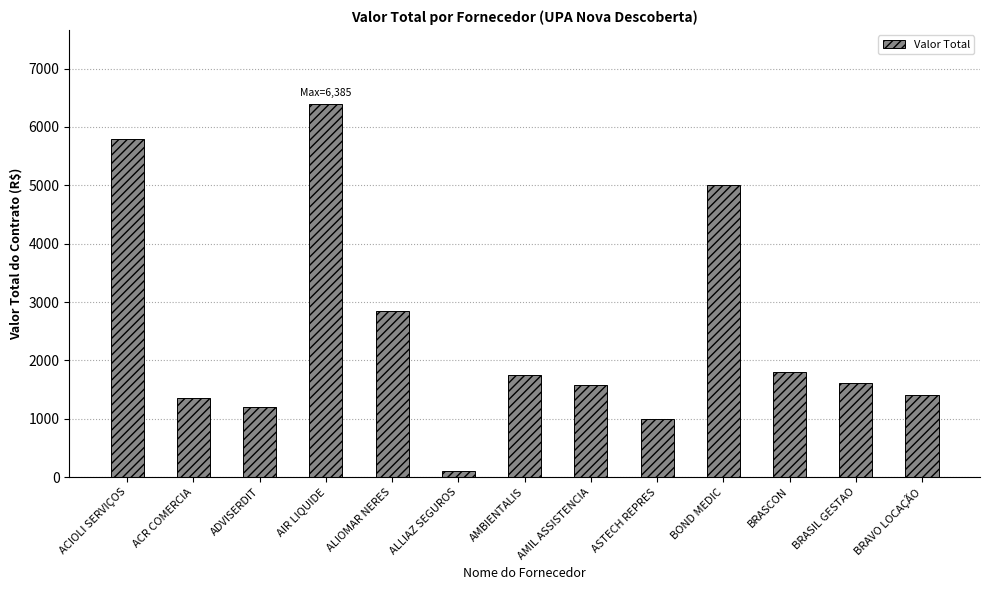

What is the average value?

2449.9